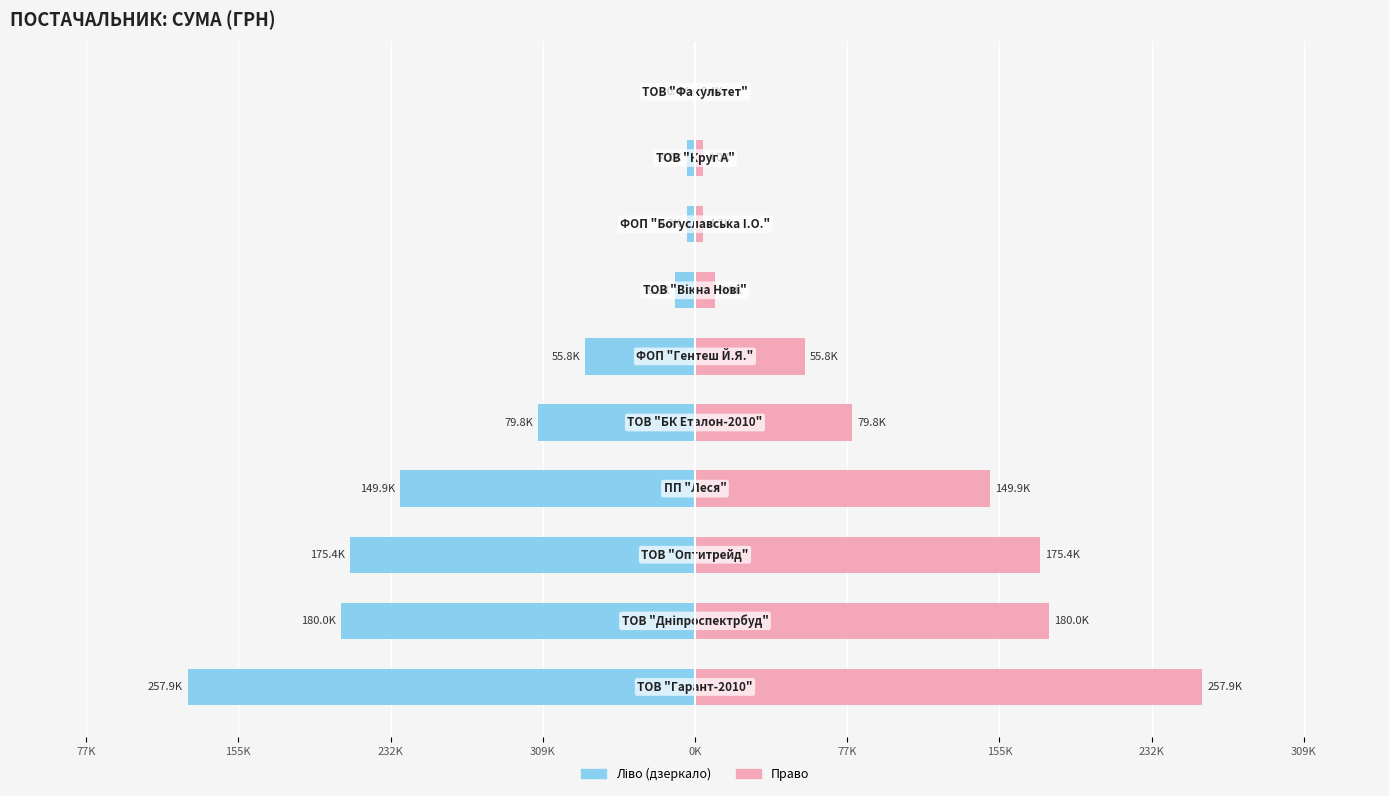

Count the number of categories in the chart.

10